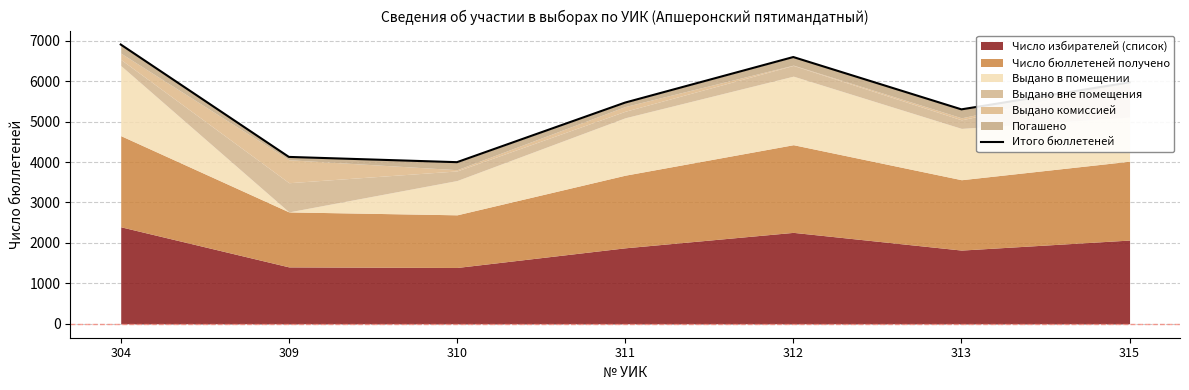

At which label is the value closest to 5451?

311